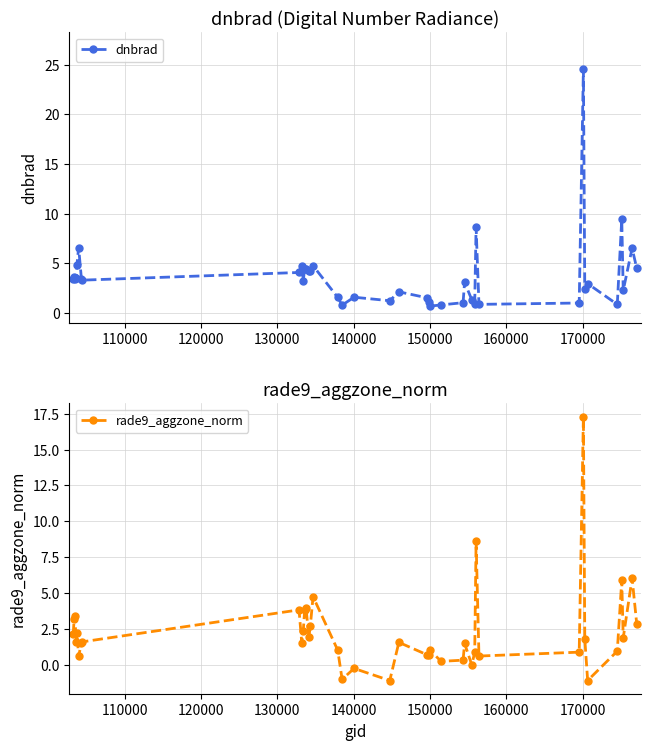

True or false: dnbrad has more than 0 interior local peaks.

True